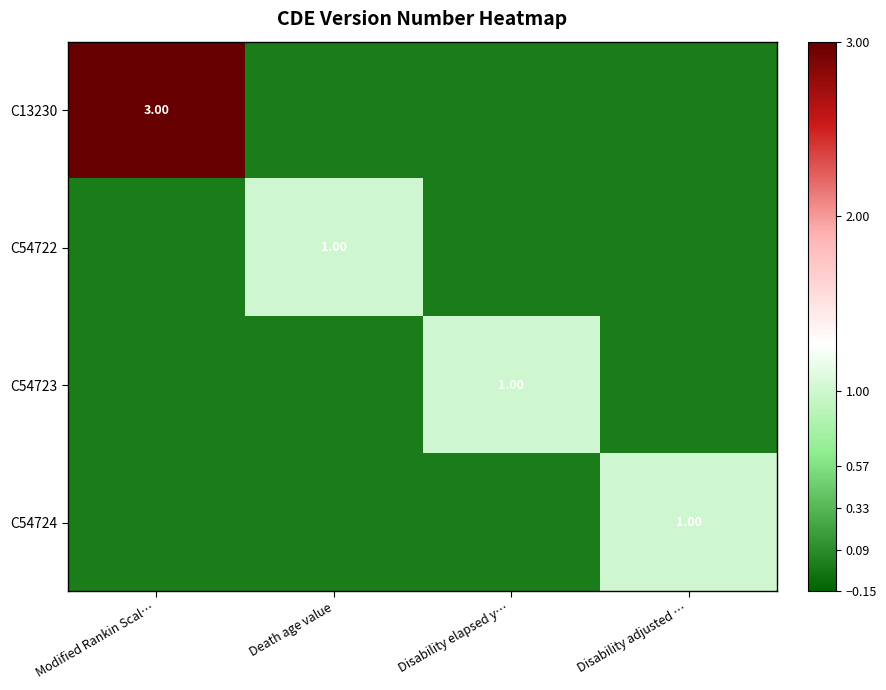

What is the total value across all series at Disability elapsed y…?

1